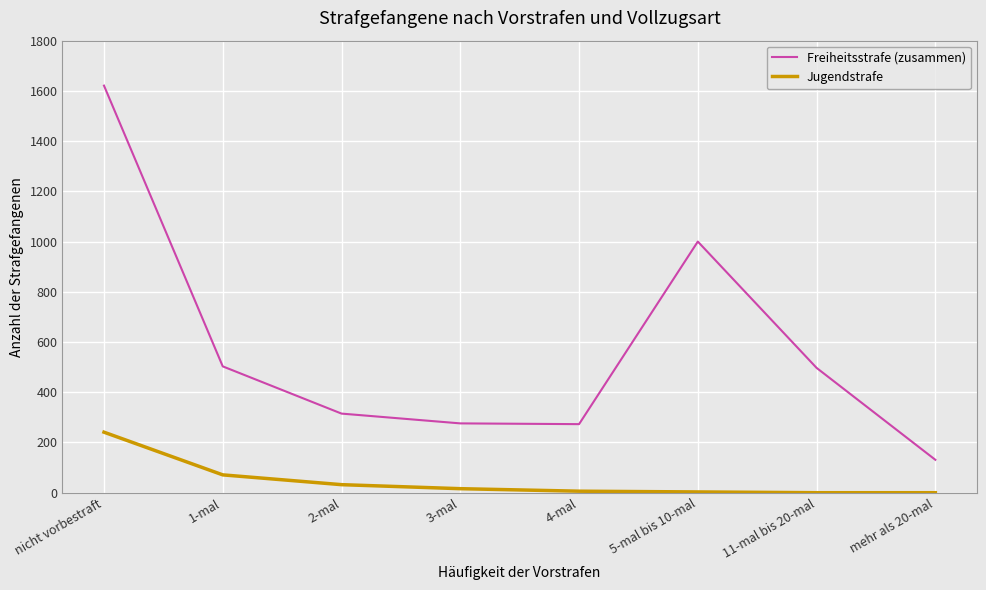

What is the sum of all Jugendstrafe values?

369